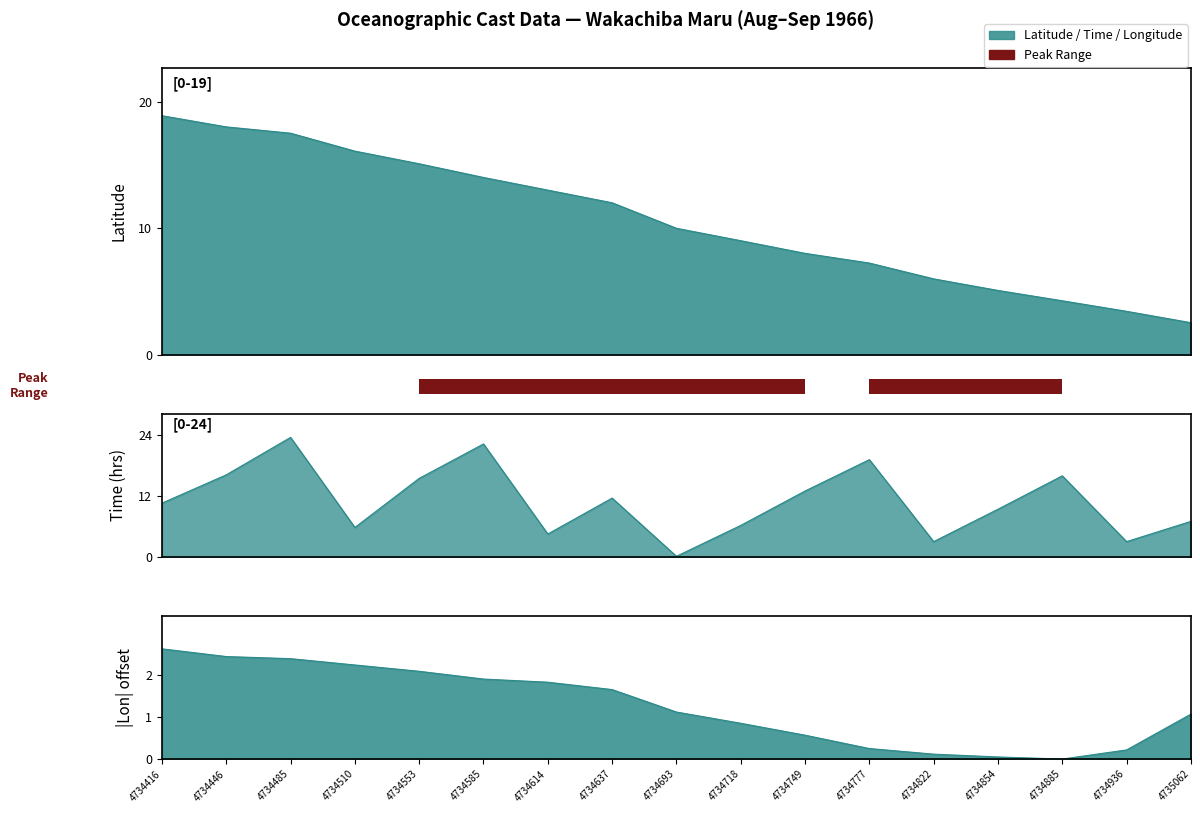

What is the difference between the Latitude values at 4734936 and 4734637?

8.6